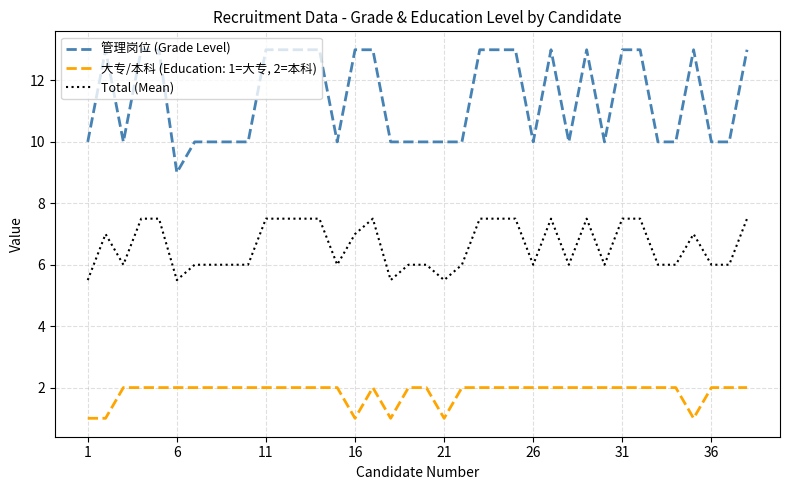

How many lines are shown in the chart?

3